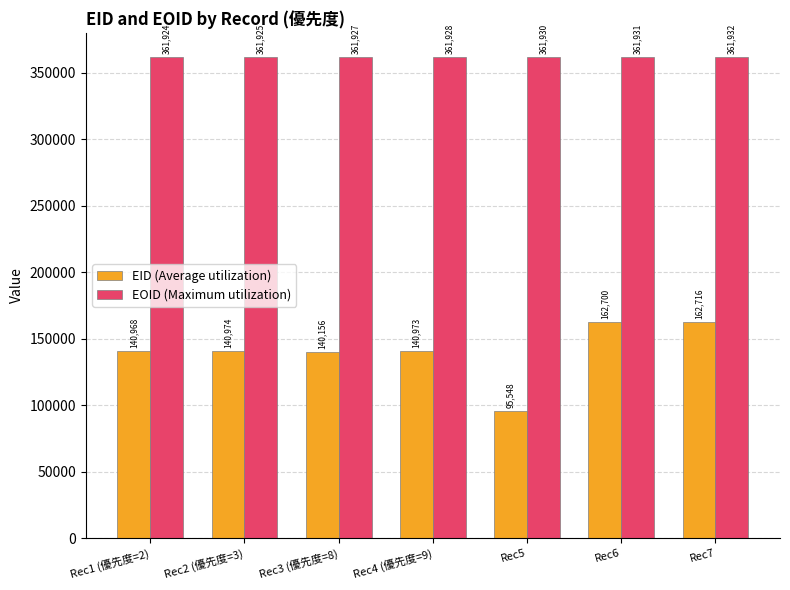

Which label corresponds to the smallest value in the chart?

Rec5